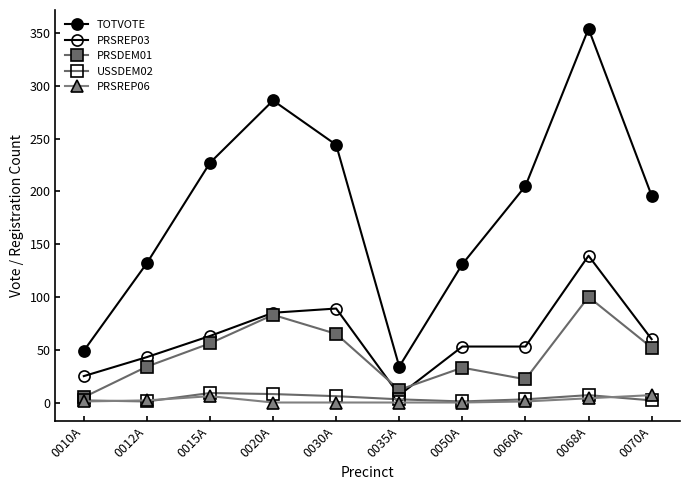

What is the difference between the PRSREP03 values at 0030A and 0050A?

36